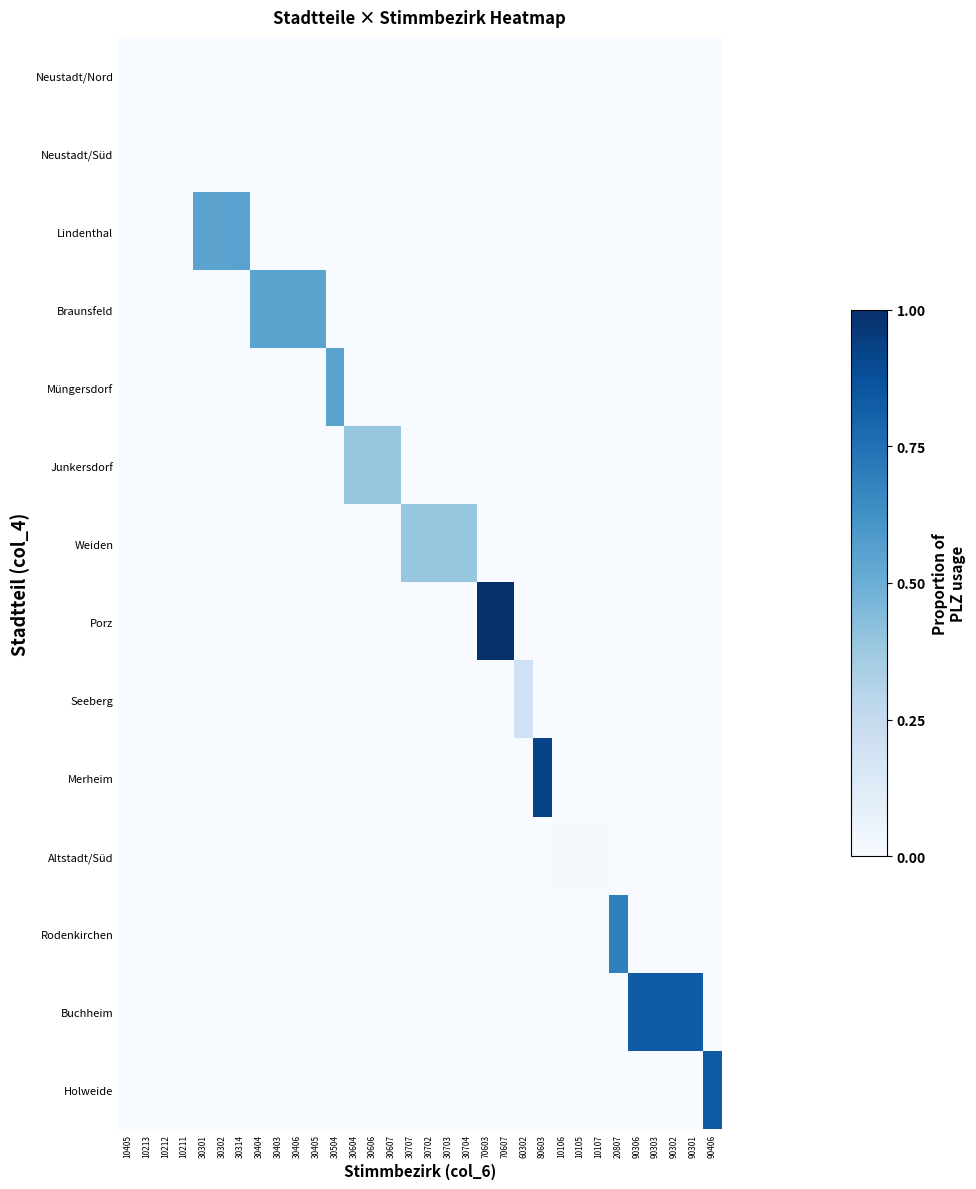

Reading left to right, what are all the values shown in this chart?

Neustadt/Nord: 10405=0.0	10213=0.0	10212=0.0	10211=0.0	30301=0.0	30302=0.0	30314=0.0	30404=0.0	30403=0.0	30406=0.0	30405=0.0	30504=0.0	30604=0.0	30606=0.0	30607=0.0	30707=0.0	30702=0.0	30703=0.0	30704=0.0	70603=0.0	70607=0.0	60302=0.0	80603=0.0	10106=0.0	10105=0.0	10107=0.0	20807=0.0	90306=0.0	90303=0.0	90302=0.0	90301=0.0	90406=0.0
Neustadt/Süd: 10405=0.0	10213=0.0	10212=0.0	10211=0.0	30301=0.0	30302=0.0	30314=0.0	30404=0.0	30403=0.0	30406=0.0	30405=0.0	30504=0.0	30604=0.0	30606=0.0	30607=0.0	30707=0.0	30702=0.0	30703=0.0	30704=0.0	70603=0.0	70607=0.0	60302=0.0	80603=0.0	10106=0.0	10105=0.0	10107=0.0	20807=0.0	90306=0.0	90303=0.0	90302=0.0	90301=0.0	90406=0.0
Lindenthal: 10405=0.0	10213=0.0	10212=0.0	10211=0.0	30301=0.5	30302=0.5	30314=0.6	30404=0.0	30403=0.0	30406=0.0	30405=0.0	30504=0.0	30604=0.0	30606=0.0	30607=0.0	30707=0.0	30702=0.0	30703=0.0	30704=0.0	70603=0.0	70607=0.0	60302=0.0	80603=0.0	10106=0.0	10105=0.0	10107=0.0	20807=0.0	90306=0.0	90303=0.0	90302=0.0	90301=0.0	90406=0.0
Braunsfeld: 10405=0.0	10213=0.0	10212=0.0	10211=0.0	30301=0.0	30302=0.0	30314=0.0	30404=0.5	30403=0.5	30406=0.5	30405=0.5	30504=0.0	30604=0.0	30606=0.0	30607=0.0	30707=0.0	30702=0.0	30703=0.0	30704=0.0	70603=0.0	70607=0.0	60302=0.0	80603=0.0	10106=0.0	10105=0.0	10107=0.0	20807=0.0	90306=0.0	90303=0.0	90302=0.0	90301=0.0	90406=0.0
Müngersdorf: 10405=0.0	10213=0.0	10212=0.0	10211=0.0	30301=0.0	30302=0.0	30314=0.0	30404=0.0	30403=0.0	30406=0.0	30405=0.0	30504=0.5	30604=0.0	30606=0.0	30607=0.0	30707=0.0	30702=0.0	30703=0.0	30704=0.0	70603=0.0	70607=0.0	60302=0.0	80603=0.0	10106=0.0	10105=0.0	10107=0.0	20807=0.0	90306=0.0	90303=0.0	90302=0.0	90301=0.0	90406=0.0
Junkersdorf: 10405=0.0	10213=0.0	10212=0.0	10211=0.0	30301=0.0	30302=0.0	30314=0.0	30404=0.0	30403=0.0	30406=0.0	30405=0.0	30504=0.0	30604=0.4	30606=0.4	30607=0.4	30707=0.0	30702=0.0	30703=0.0	30704=0.0	70603=0.0	70607=0.0	60302=0.0	80603=0.0	10106=0.0	10105=0.0	10107=0.0	20807=0.0	90306=0.0	90303=0.0	90302=0.0	90301=0.0	90406=0.0
Weiden: 10405=0.0	10213=0.0	10212=0.0	10211=0.0	30301=0.0	30302=0.0	30314=0.0	30404=0.0	30403=0.0	30406=0.0	30405=0.0	30504=0.0	30604=0.0	30606=0.0	30607=0.0	30707=0.4	30702=0.4	30703=0.4	30704=0.4	70603=0.0	70607=0.0	60302=0.0	80603=0.0	10106=0.0	10105=0.0	10107=0.0	20807=0.0	90306=0.0	90303=0.0	90302=0.0	90301=0.0	90406=0.0
Porz: 10405=0.0	10213=0.0	10212=0.0	10211=0.0	30301=0.0	30302=0.0	30314=0.0	30404=0.0	30403=0.0	30406=0.0	30405=0.0	30504=0.0	30604=0.0	30606=0.0	30607=0.0	30707=0.0	30702=0.0	30703=0.0	30704=0.0	70603=1.0	70607=1.0	60302=0.0	80603=0.0	10106=0.0	10105=0.0	10107=0.0	20807=0.0	90306=0.0	90303=0.0	90302=0.0	90301=0.0	90406=0.0
Seeberg: 10405=0.0	10213=0.0	10212=0.0	10211=0.0	30301=0.0	30302=0.0	30314=0.0	30404=0.0	30403=0.0	30406=0.0	30405=0.0	30504=0.0	30604=0.0	30606=0.0	30607=0.0	30707=0.0	30702=0.0	30703=0.0	30704=0.0	70603=0.0	70607=0.0	60302=0.2	80603=0.0	10106=0.0	10105=0.0	10107=0.0	20807=0.0	90306=0.0	90303=0.0	90302=0.0	90301=0.0	90406=0.0
Merheim: 10405=0.0	10213=0.0	10212=0.0	10211=0.0	30301=0.0	30302=0.0	30314=0.0	30404=0.0	30403=0.0	30406=0.0	30405=0.0	30504=0.0	30604=0.0	30606=0.0	30607=0.0	30707=0.0	30702=0.0	30703=0.0	30704=0.0	70603=0.0	70607=0.0	60302=0.0	80603=0.9	10106=0.0	10105=0.0	10107=0.0	20807=0.0	90306=0.0	90303=0.0	90302=0.0	90301=0.0	90406=0.0
Altstadt/Süd: 10405=0.0	10213=0.0	10212=0.0	10211=0.0	30301=0.0	30302=0.0	30314=0.0	30404=0.0	30403=0.0	30406=0.0	30405=0.0	30504=0.0	30604=0.0	30606=0.0	30607=0.0	30707=0.0	30702=0.0	30703=0.0	30704=0.0	70603=0.0	70607=0.0	60302=0.0	80603=0.0	10106=0.0	10105=0.0	10107=0.0	20807=0.0	90306=0.0	90303=0.0	90302=0.0	90301=0.0	90406=0.0
Rodenkirchen: 10405=0.0	10213=0.0	10212=0.0	10211=0.0	30301=0.0	30302=0.0	30314=0.0	30404=0.0	30403=0.0	30406=0.0	30405=0.0	30504=0.0	30604=0.0	30606=0.0	30607=0.0	30707=0.0	30702=0.0	30703=0.0	30704=0.0	70603=0.0	70607=0.0	60302=0.0	80603=0.0	10106=0.0	10105=0.0	10107=0.0	20807=0.7	90306=0.0	90303=0.0	90302=0.0	90301=0.0	90406=0.0
Buchheim: 10405=0.0	10213=0.0	10212=0.0	10211=0.0	30301=0.0	30302=0.0	30314=0.0	30404=0.0	30403=0.0	30406=0.0	30405=0.0	30504=0.0	30604=0.0	30606=0.0	30607=0.0	30707=0.0	30702=0.0	30703=0.0	30704=0.0	70603=0.0	70607=0.0	60302=0.0	80603=0.0	10106=0.0	10105=0.0	10107=0.0	20807=0.0	90306=0.8	90303=0.8	90302=0.8	90301=0.8	90406=0.0
Holweide: 10405=0.0	10213=0.0	10212=0.0	10211=0.0	30301=0.0	30302=0.0	30314=0.0	30404=0.0	30403=0.0	30406=0.0	30405=0.0	30504=0.0	30604=0.0	30606=0.0	30607=0.0	30707=0.0	30702=0.0	30703=0.0	30704=0.0	70603=0.0	70607=0.0	60302=0.0	80603=0.0	10106=0.0	10105=0.0	10107=0.0	20807=0.0	90306=0.0	90303=0.0	90302=0.0	90301=0.0	90406=0.8